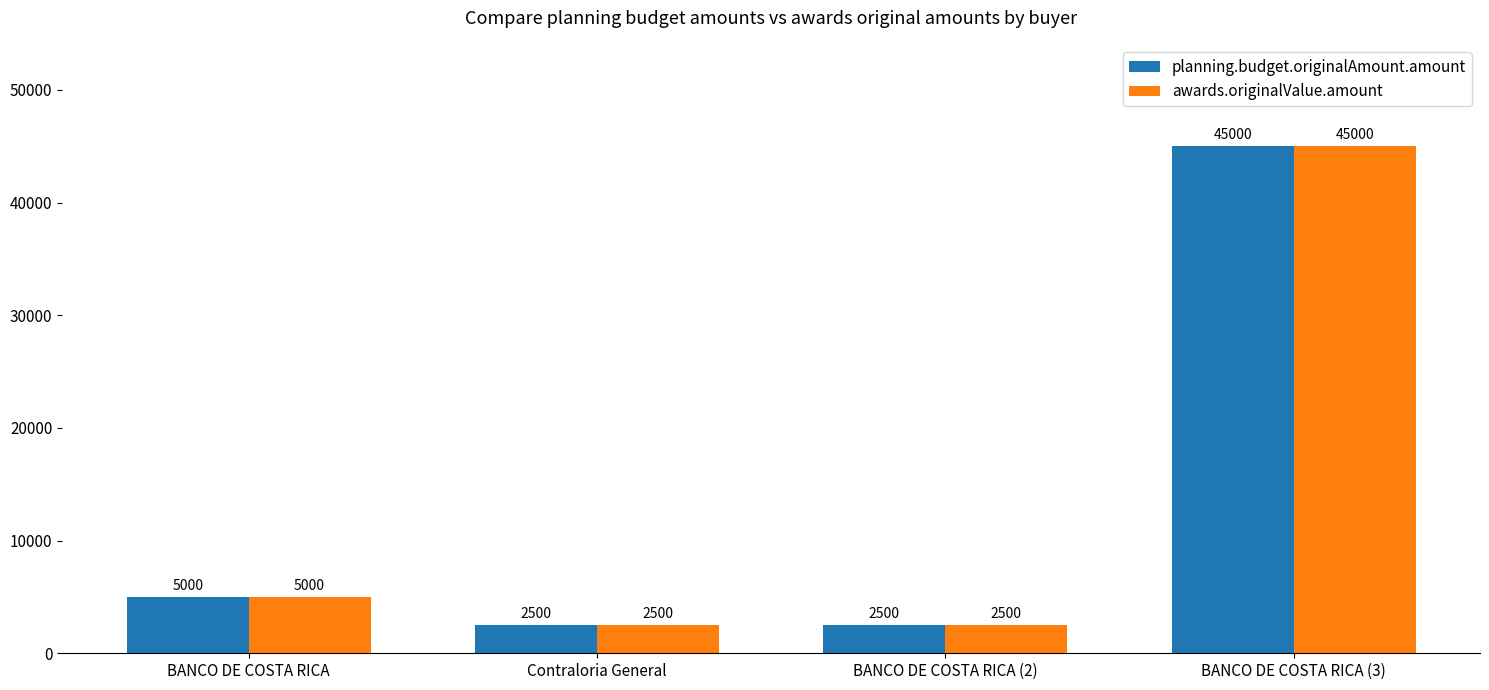

How many values in the planning.budget.originalAmount.amount series are below 5000?

2